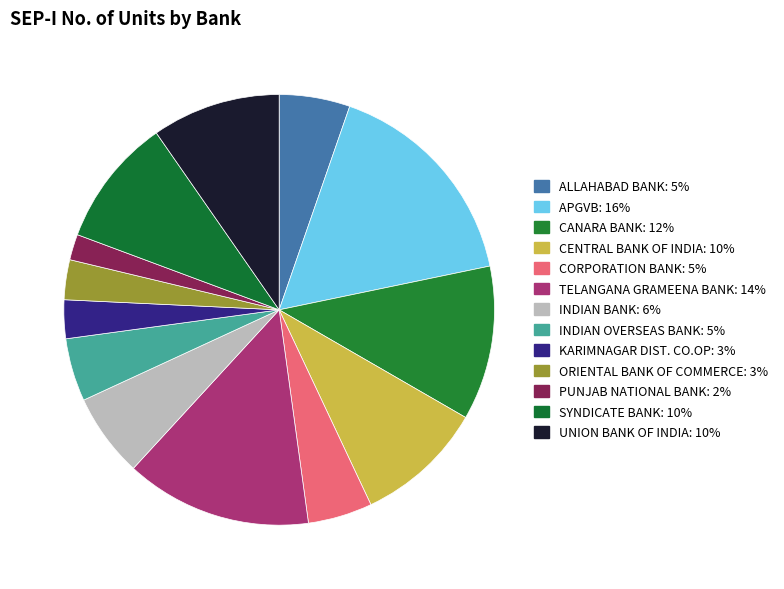

To the nearest percent, what is the average slice percentage?

8%